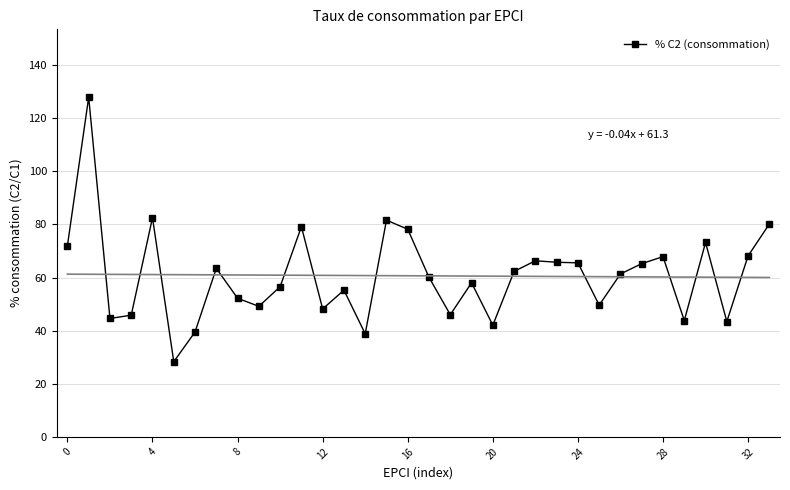

How many interior local peaks (higher than both neighbors) does the data have?

10